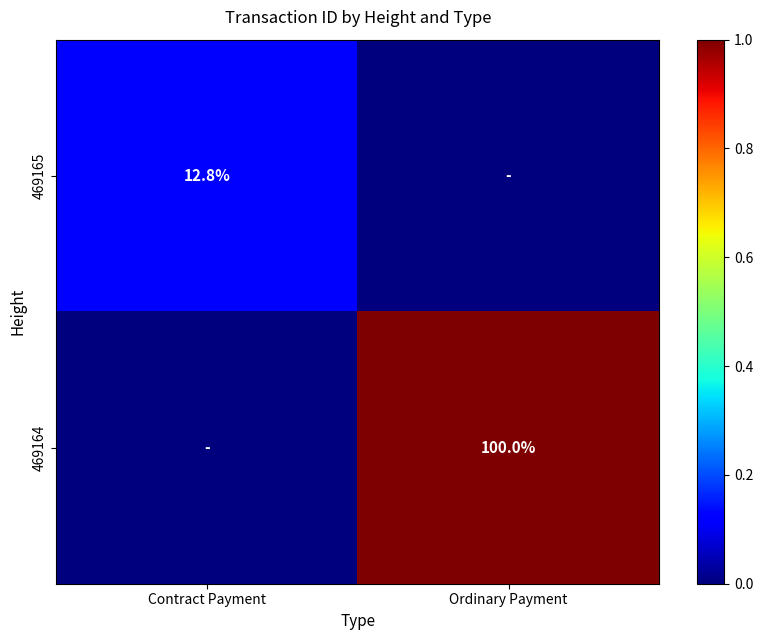

The 469164 series shows 100.0 at Ordinary Payment. True or false?

True